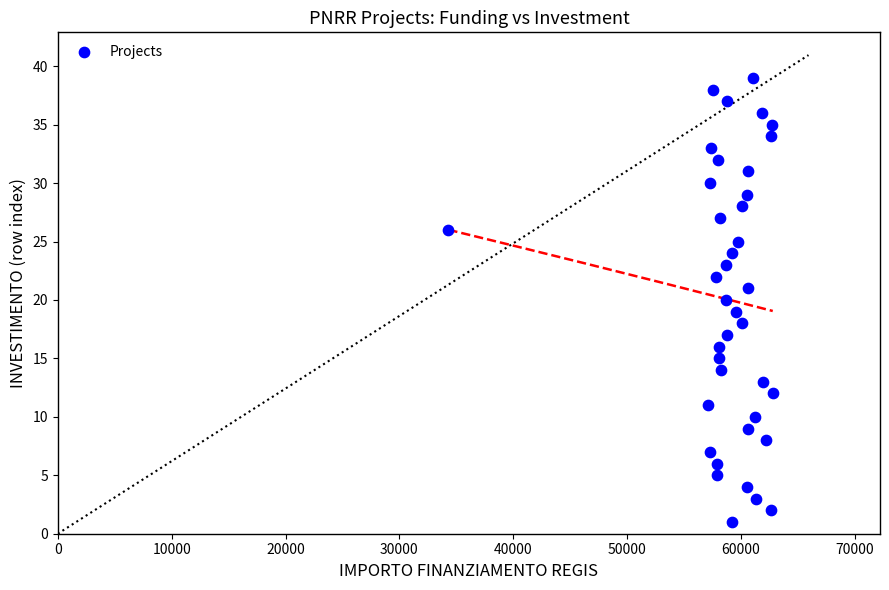

What is the range of Y values (max minus min)?

38